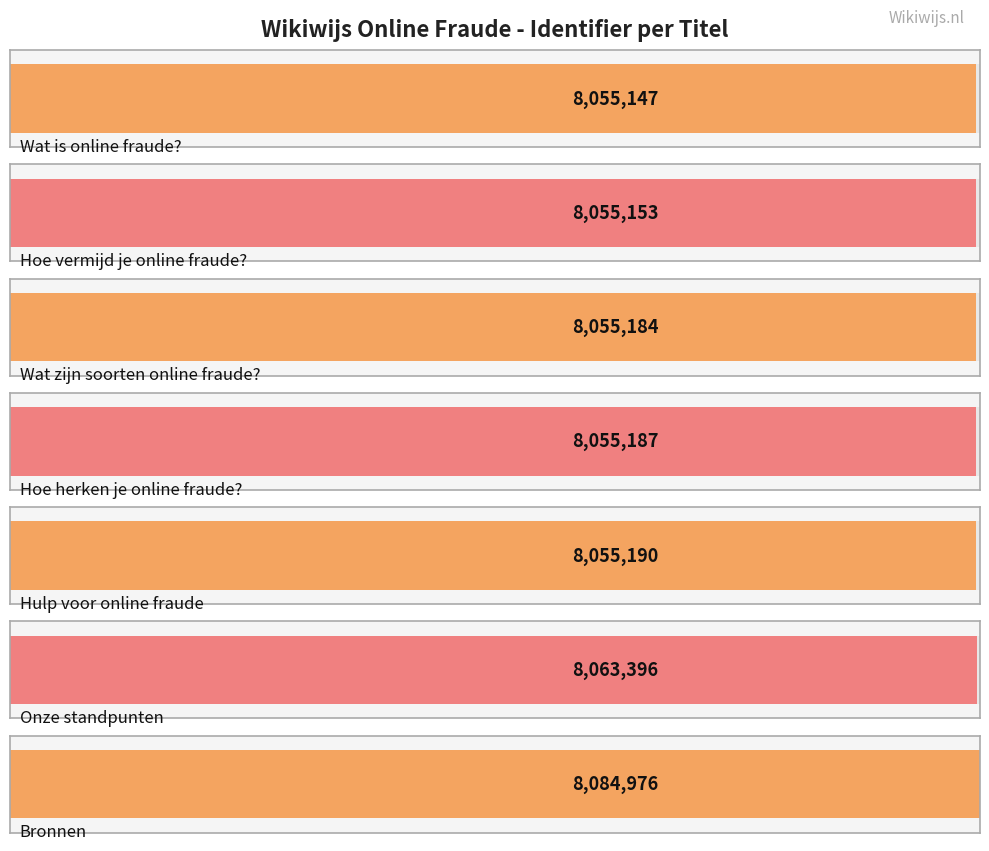

The chart shows a value of 8063396 at Onze standpunten. True or false?

True